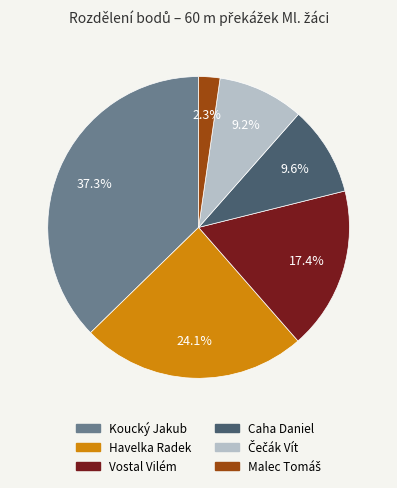

How many segments does this pie chart have?

6